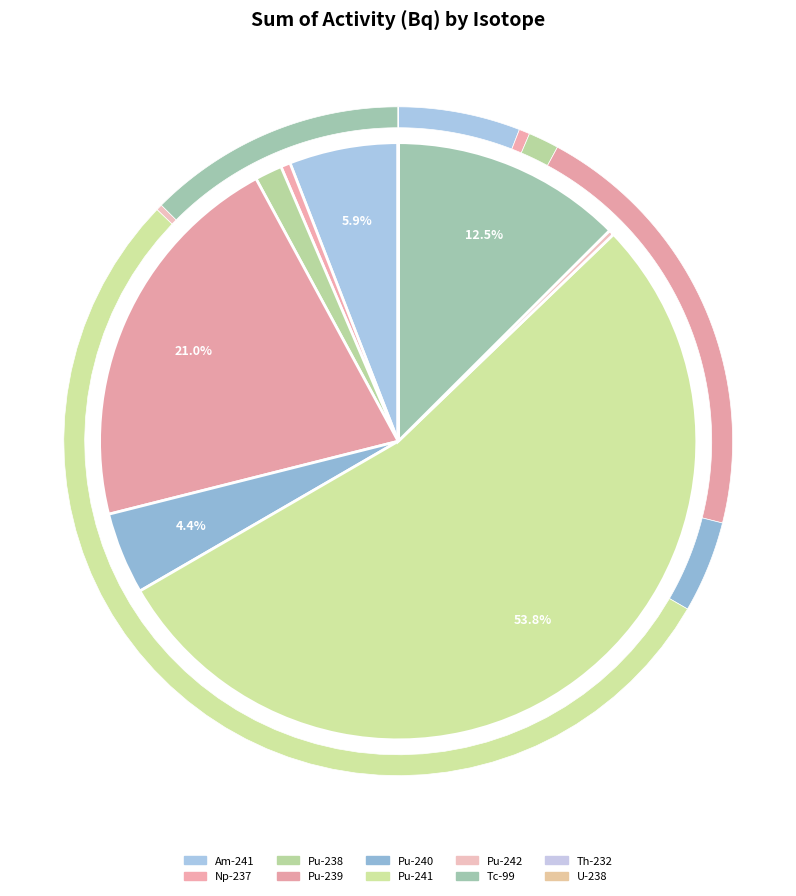

To the nearest percent, what is the difference between the Tc-99 and Th-232 slice percentages?

13%